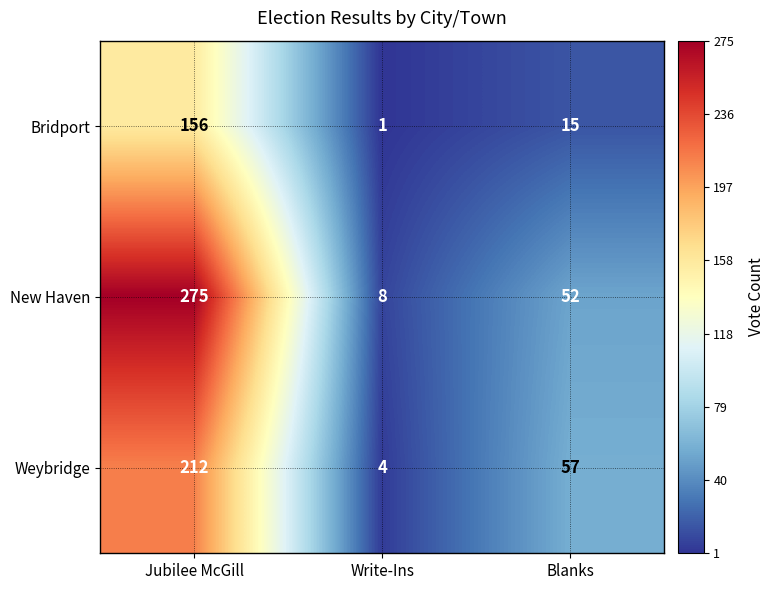

What is the difference between the maximum and second lowest values in the Weybridge series?

155